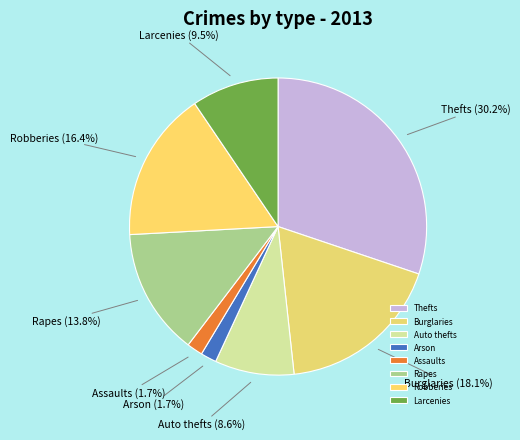

Count the number of slices in the pie.

8